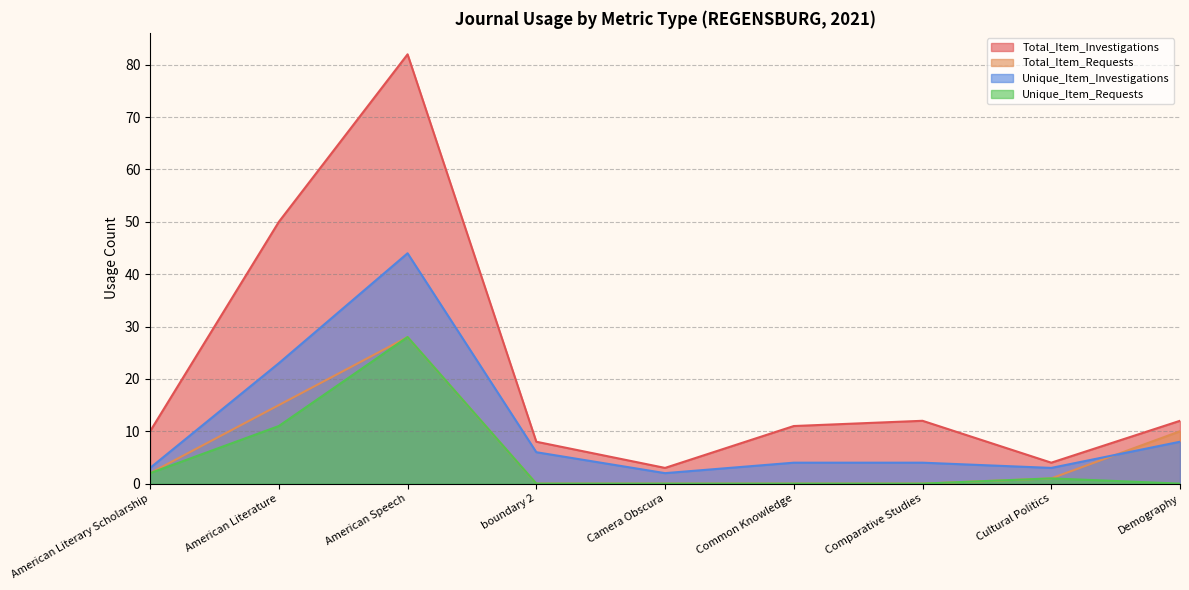

At which label does Total_Item_Requests reach its peak?

American Speech